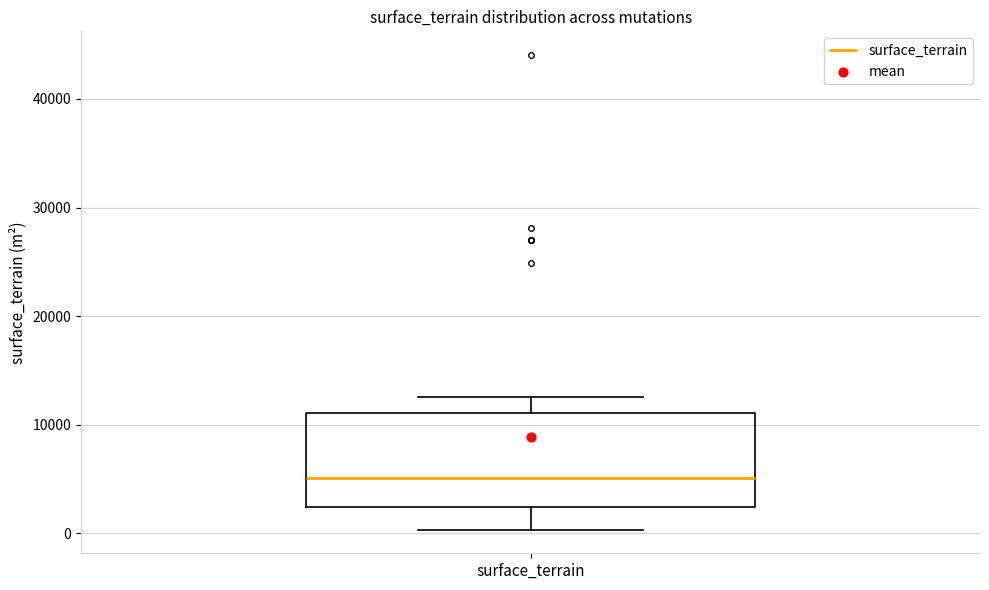

Read this box plot against the y-axis: the position of the median line, the range covered by the box, and the ends of both whiskers. The values are not printed on the chart, so give them approximately, as read against the axis.

median 5000, box 2000 to 11000, whiskers 0 to 13000